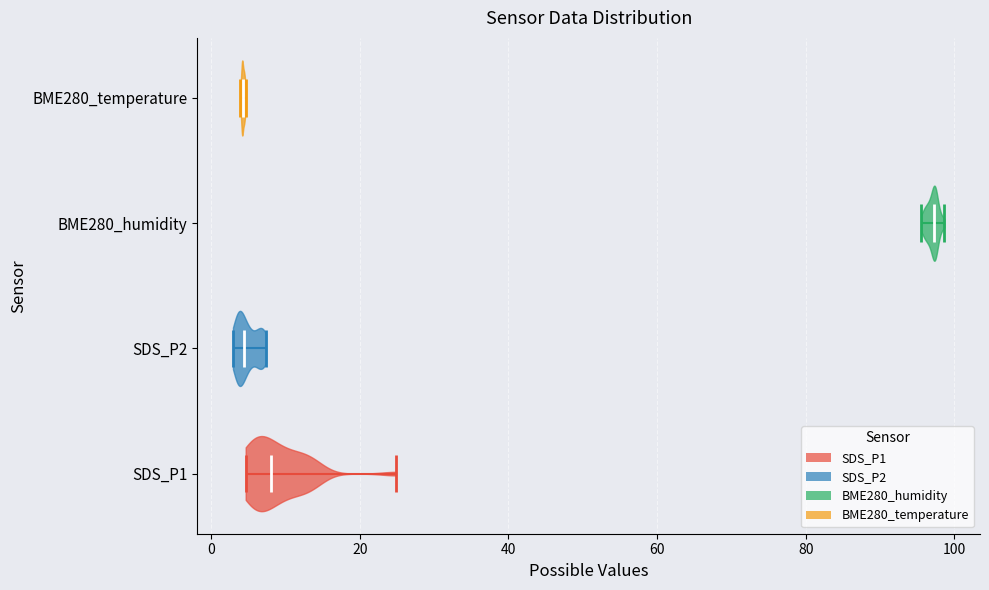

Reading bottom to top, read every violin against the x-axis: where its median line is, and the lowest and highest points it reaches. The values are not printed on the chart, so give them approximately, as read against the axis.

SDS_P1: median line 8, lowest point 4, highest point 24
SDS_P2: median line 4, lowest point 2, highest point 8
BME280_humidity: median line 98, lowest point 96, highest point 98
BME280_temperature: median line 4, lowest point 4, highest point 4